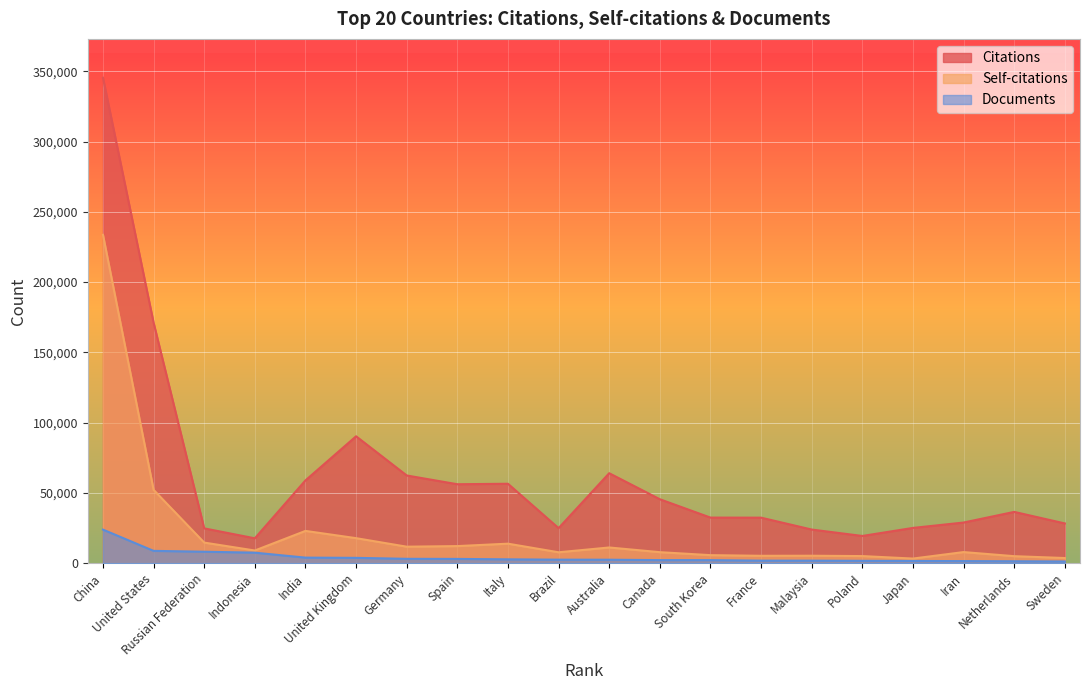

What is the maximum value for Documents?

23918